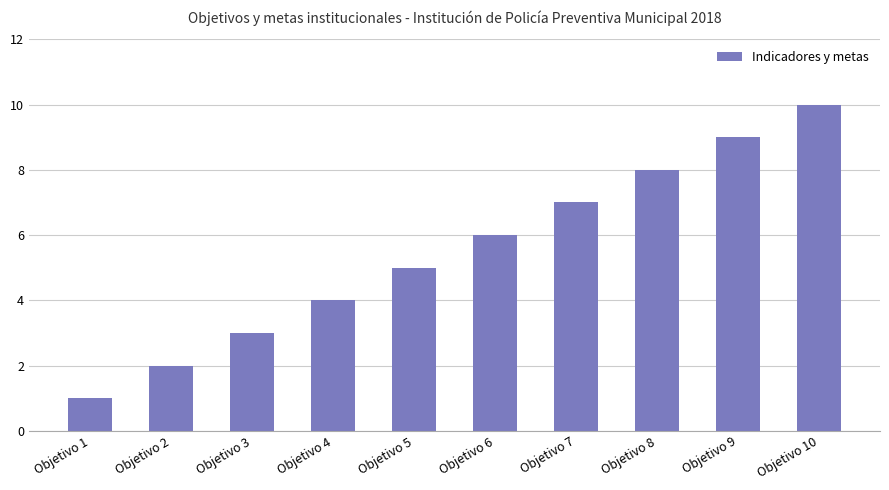

Reading right to left, extract all data points from this chart.

Objetivo 10=10	Objetivo 9=9	Objetivo 8=8	Objetivo 7=7	Objetivo 6=6	Objetivo 5=5	Objetivo 4=4	Objetivo 3=3	Objetivo 2=2	Objetivo 1=1